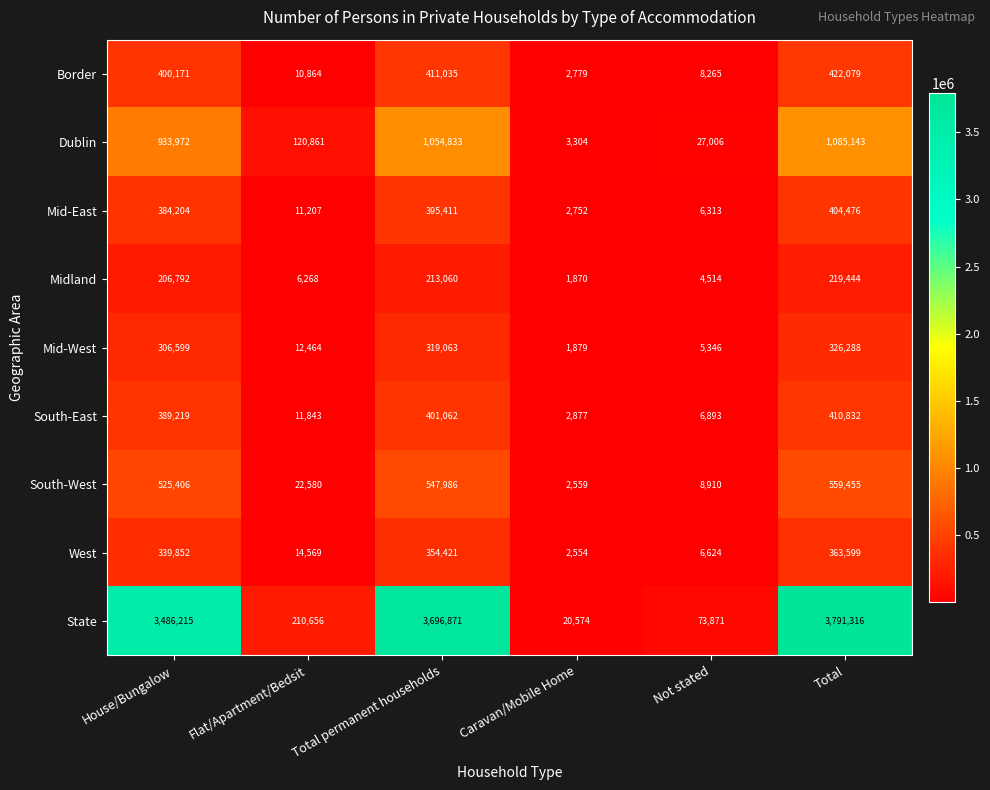

List the series in order of their peak value, lowest first.

Midland, Mid-West, West, Mid-East, South-East, Border, South-West, Dublin, State